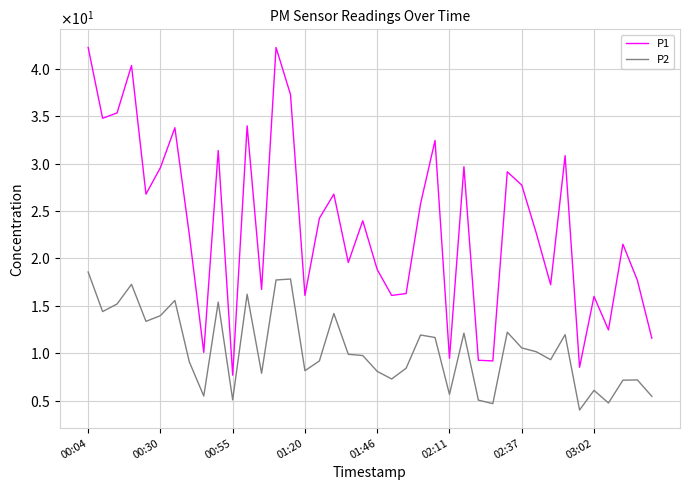

True or false: P2 and P1 intersect in this chart.

False